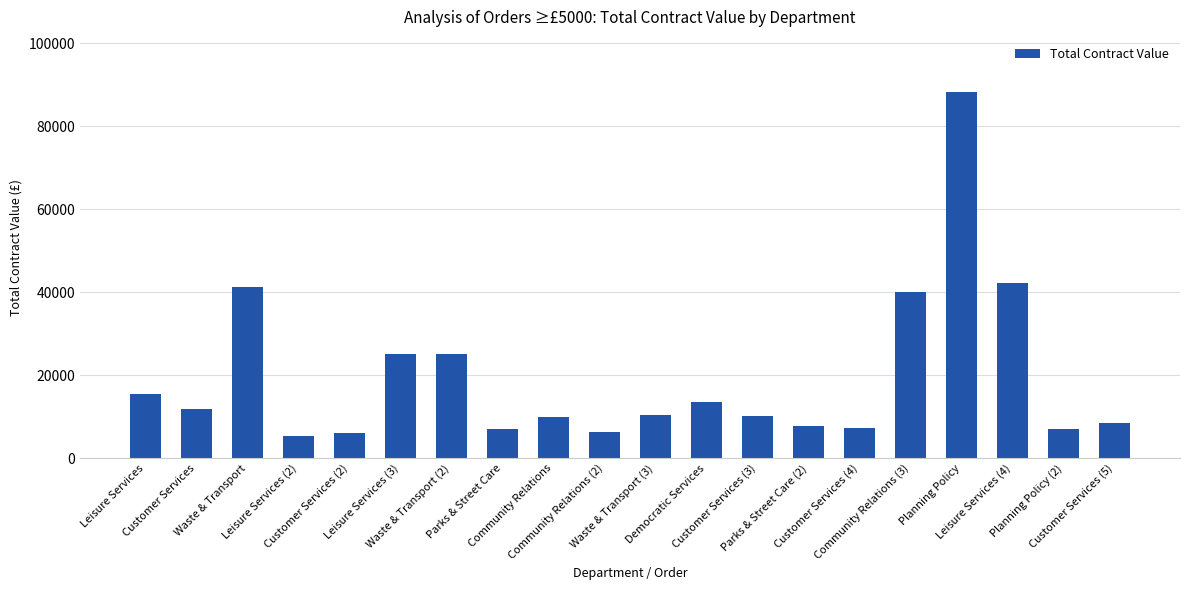

What is the label of the 15th bar from the left?

Customer Services (4)